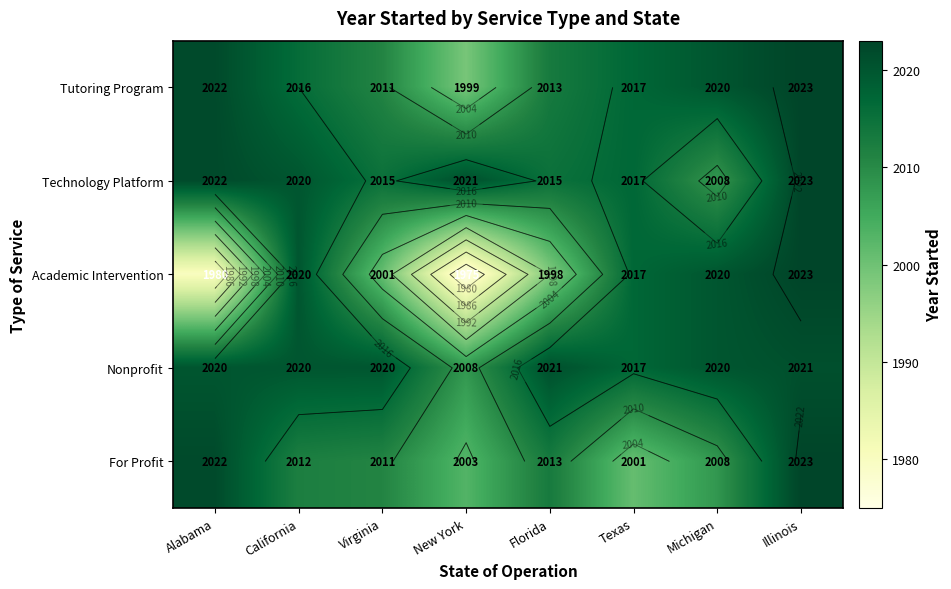

How many values in the Technology Platform series exceed 2020?

3